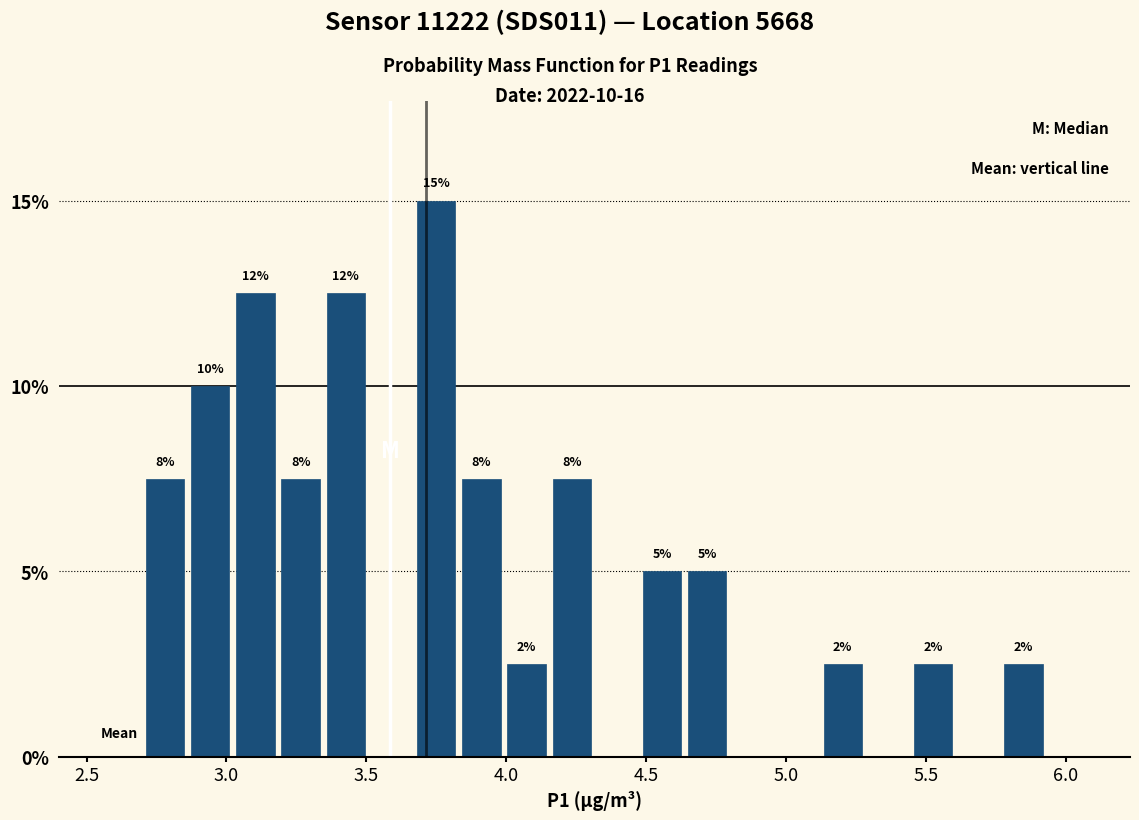

Around what value on the x-axis is the tallest bar? Give the approximate position of its centre, as read against the axis.

3.75